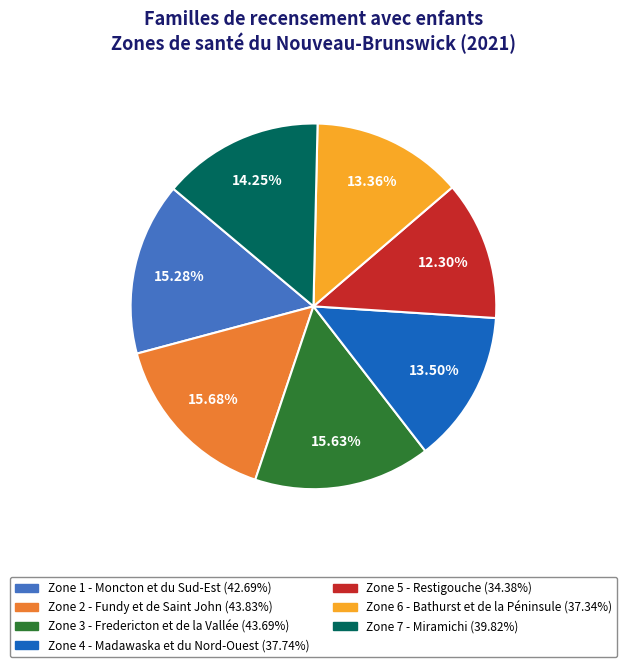

What portion of the pie excludes Zone 1 - Moncton et du Sud-Est?

84.7%